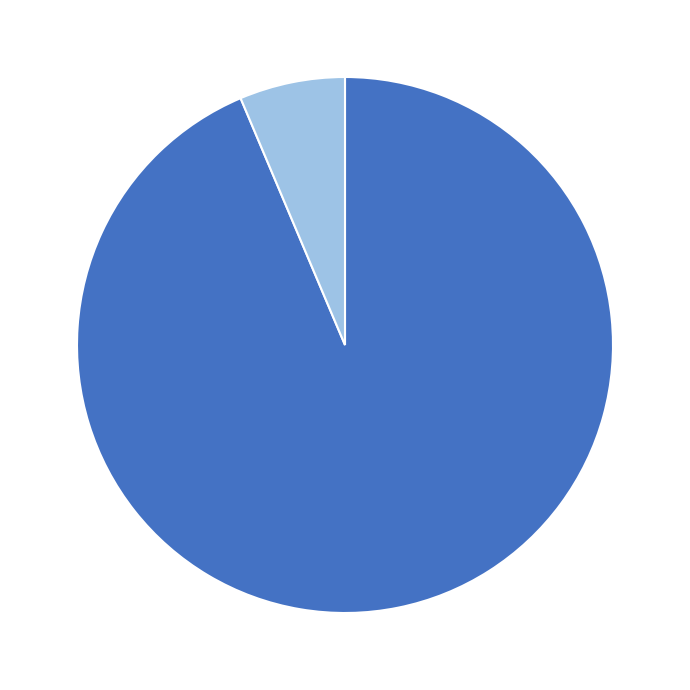

The Mortgage Pfandbriefe slice represents 94% of the pie. True or false?

True